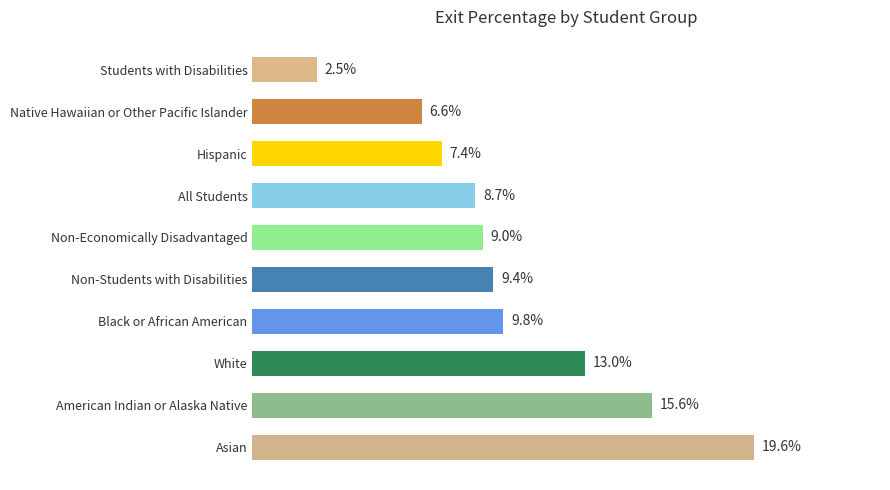

List the labels in order of value, smallest first.

Students with Disabilities, Native Hawaiian or Other Pacific Islander, Hispanic, All Students, Non-Economically Disadvantaged, Non-Students with Disabilities, Black or African American, White, American Indian or Alaska Native, Asian